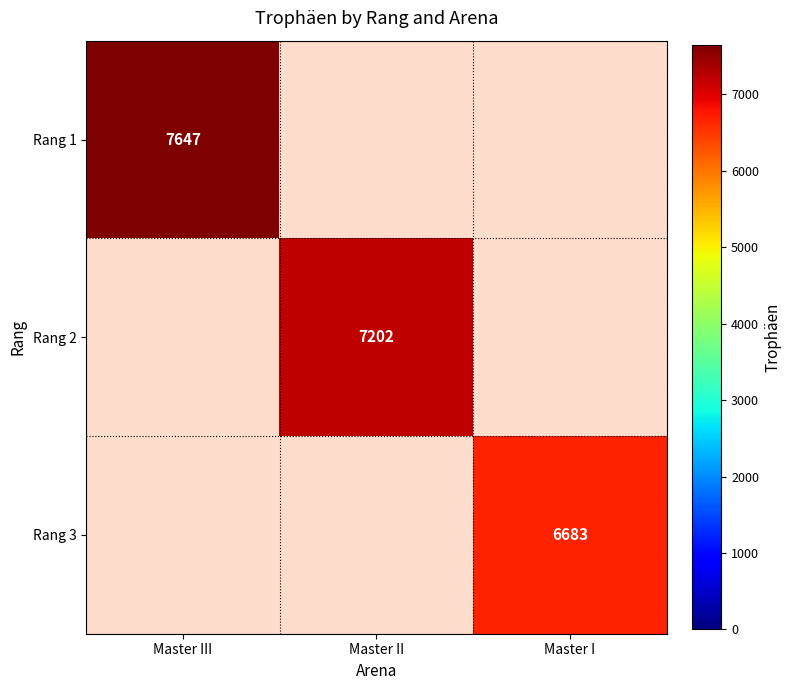

The value of Rang 3 at Master I is 6683. True or false?

True